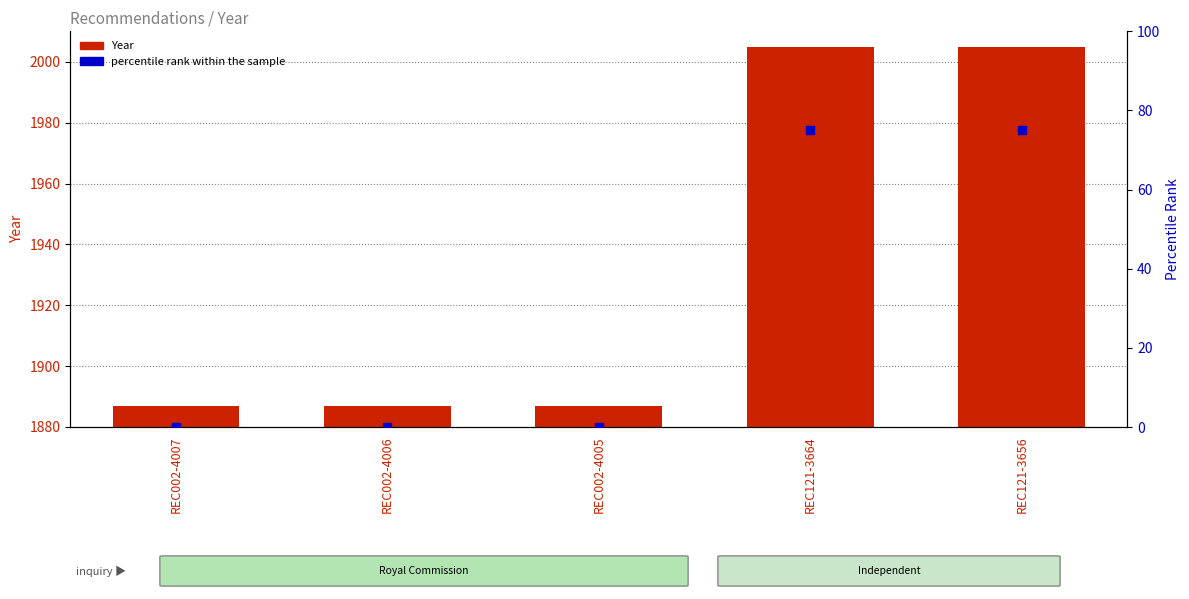

Which series has the largest total across all categories?

Year